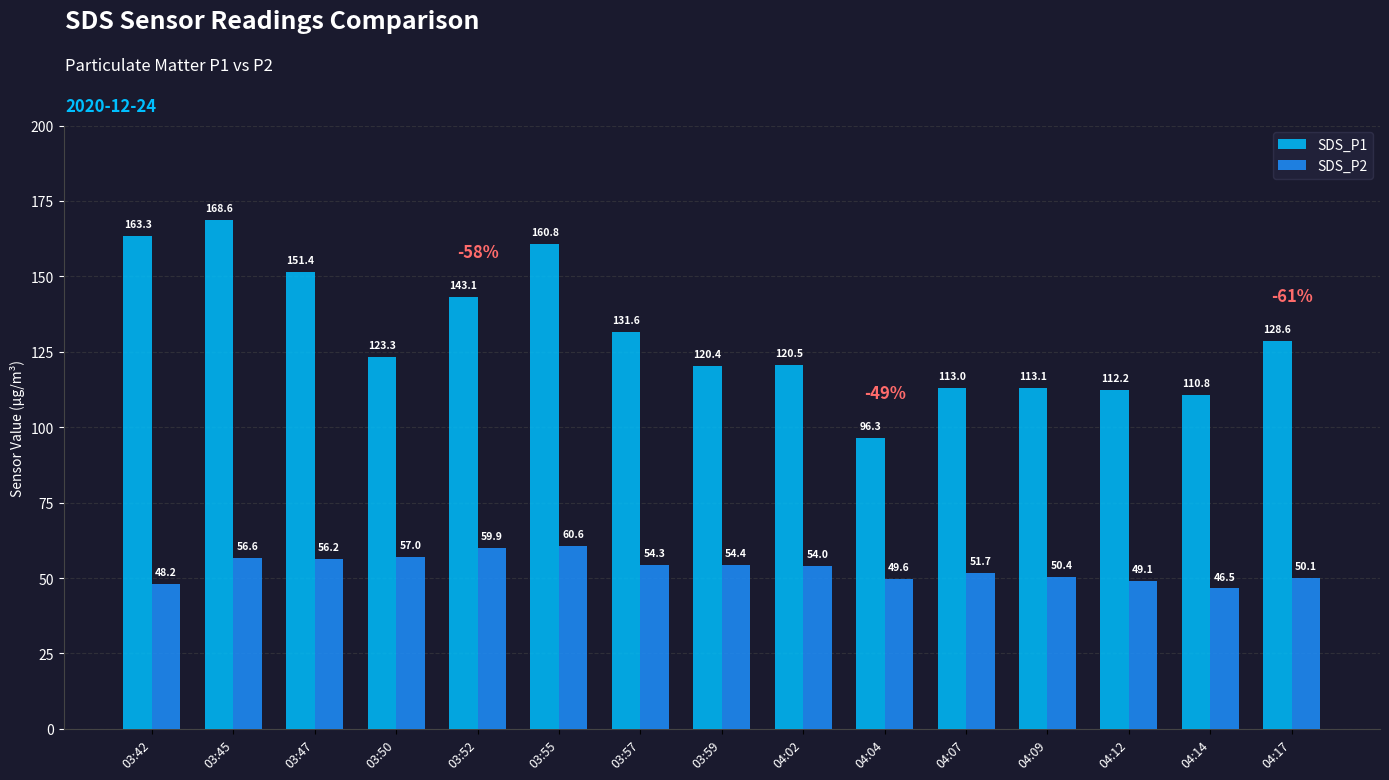

Count the number of data series in this chart.

2